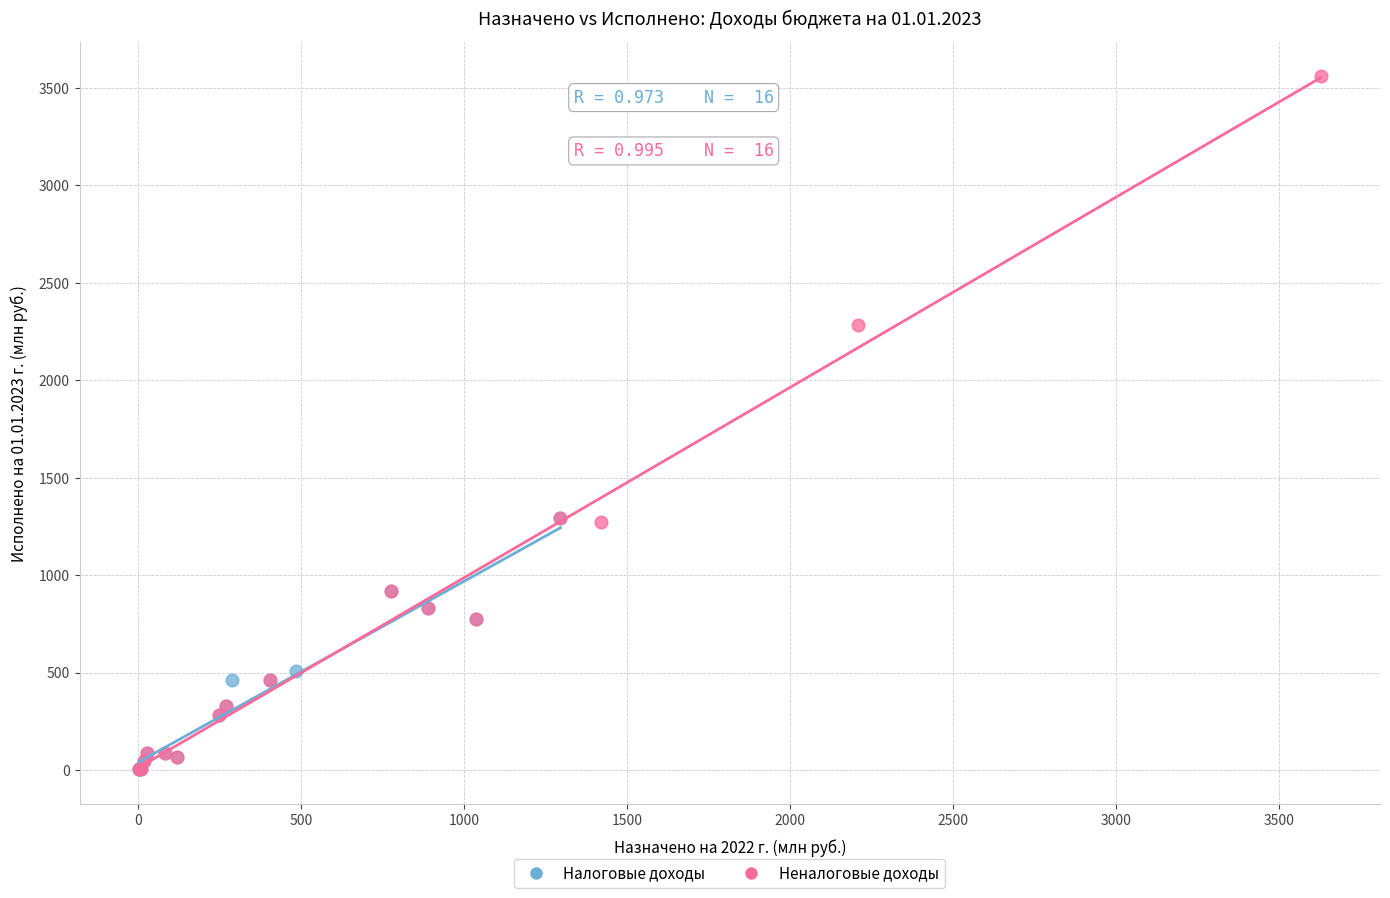

Which series reaches the maximum Y coordinate?

Неналоговые доходы